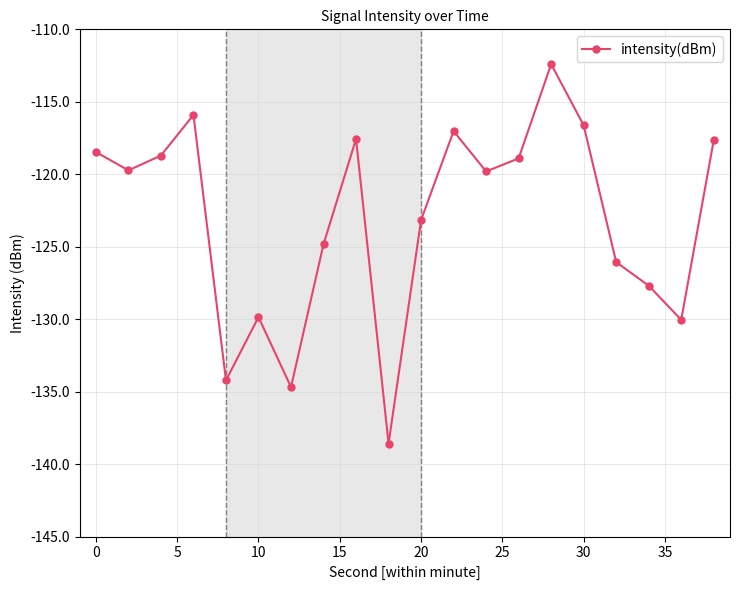

What is the value of the 7th point from the left?

-134.7